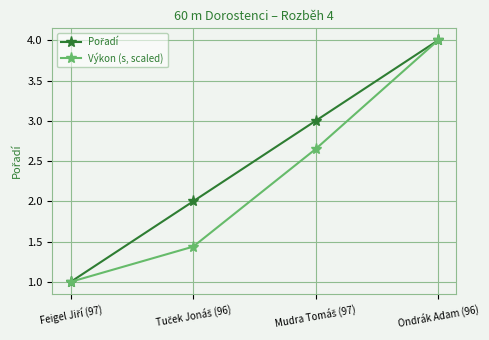

At which label does Výkon (s, scaled) reach its peak?

Ondrák Adam (96)